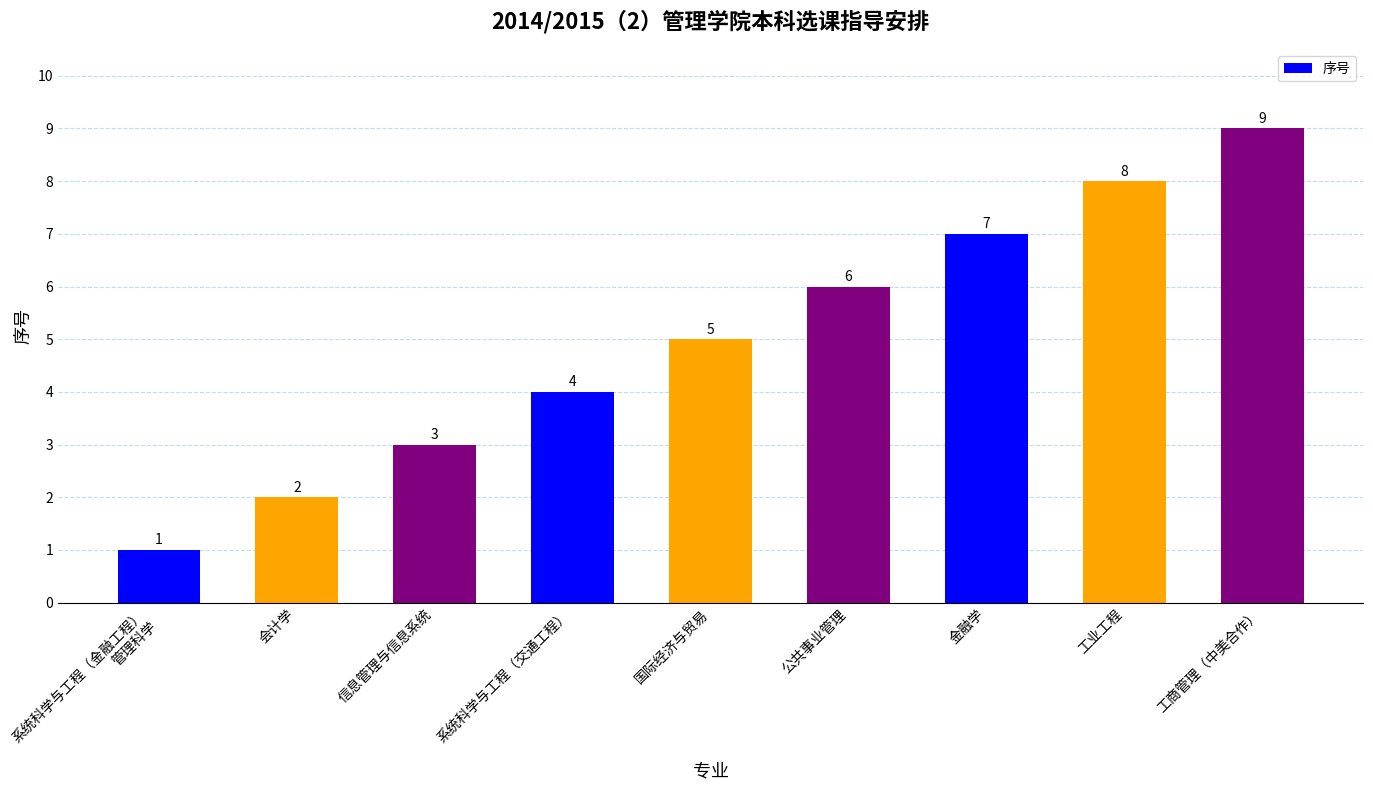

Which category has the highest value across all series?

工商管理（中美合作）